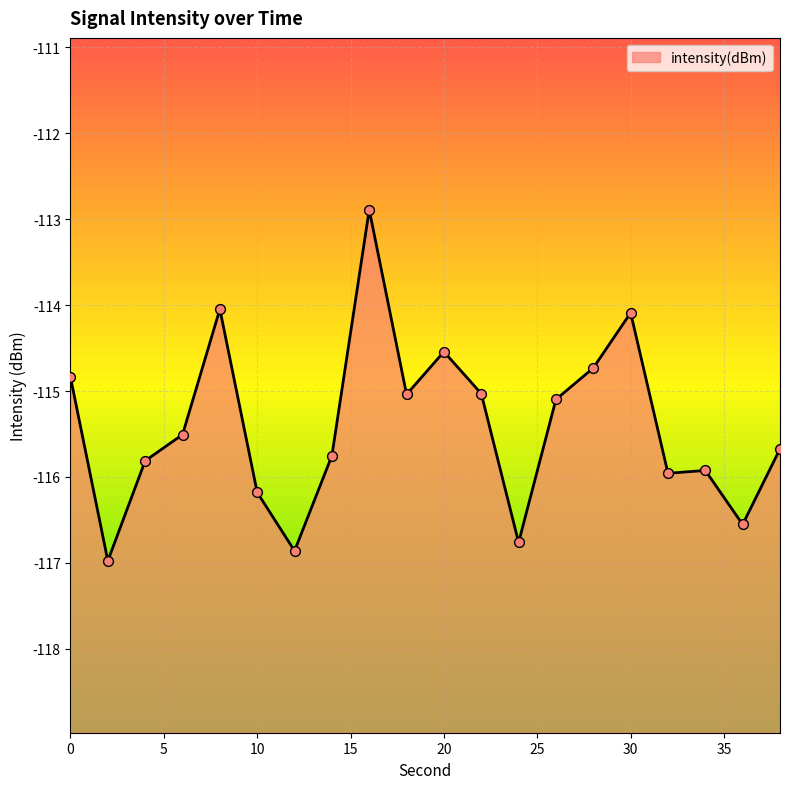

Which has a higher value, 4 or 38?

38